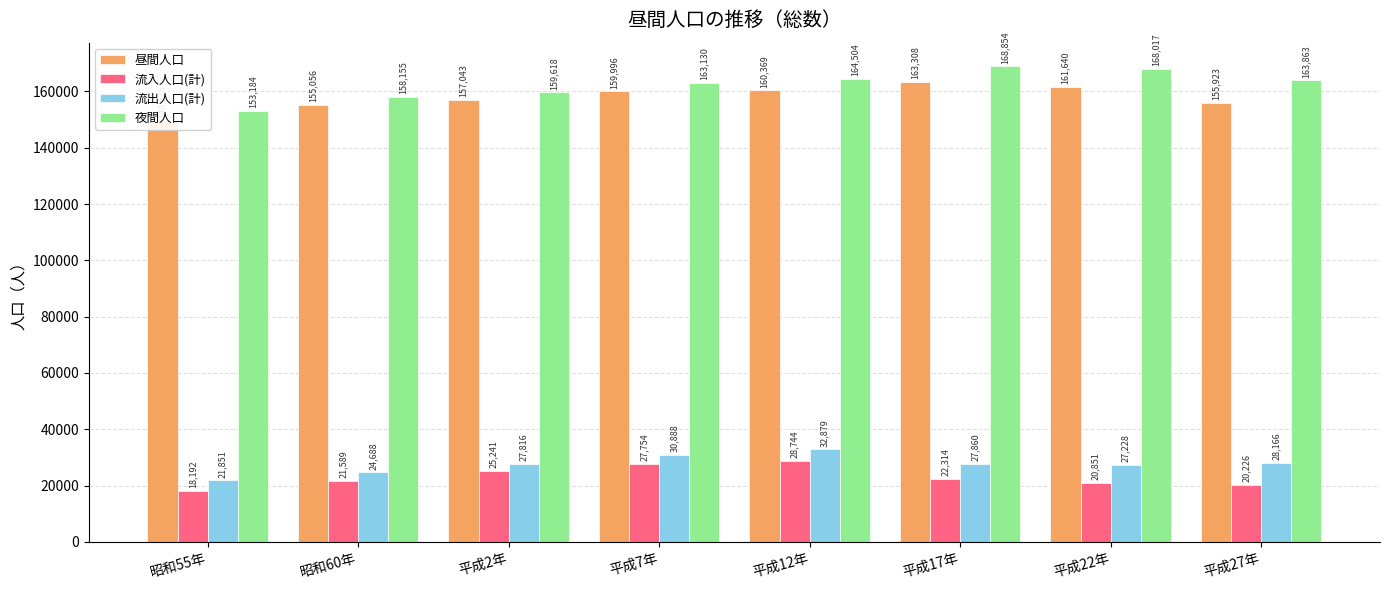

How many bars are there in each group?

4